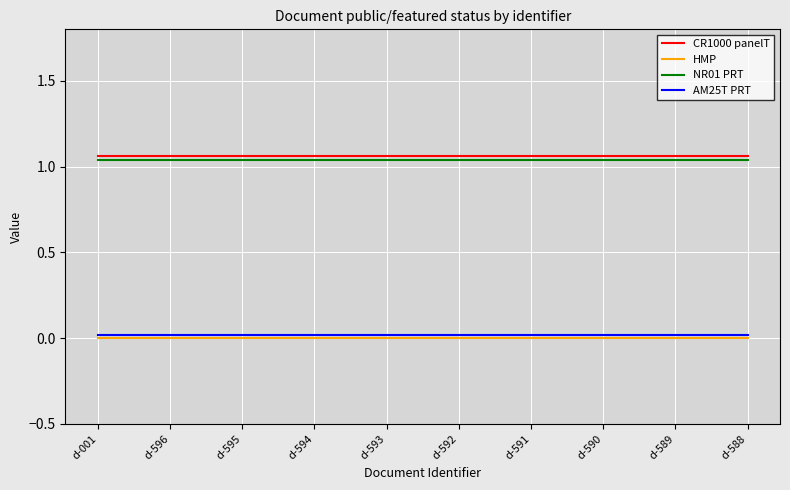

The CR1000 panelT series shows 0.2 at d-001. True or false?

False